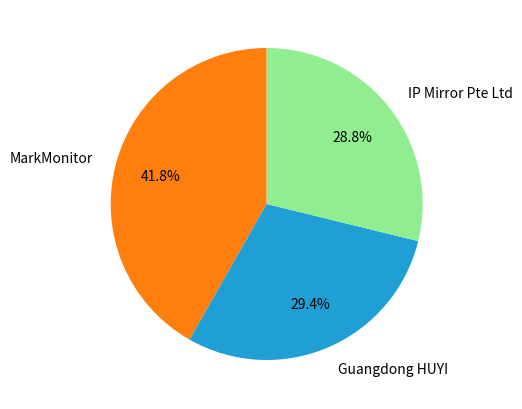

Approximately how many times larger is the value at MarkMonitor compared to Guangdong HUYI?

1.4